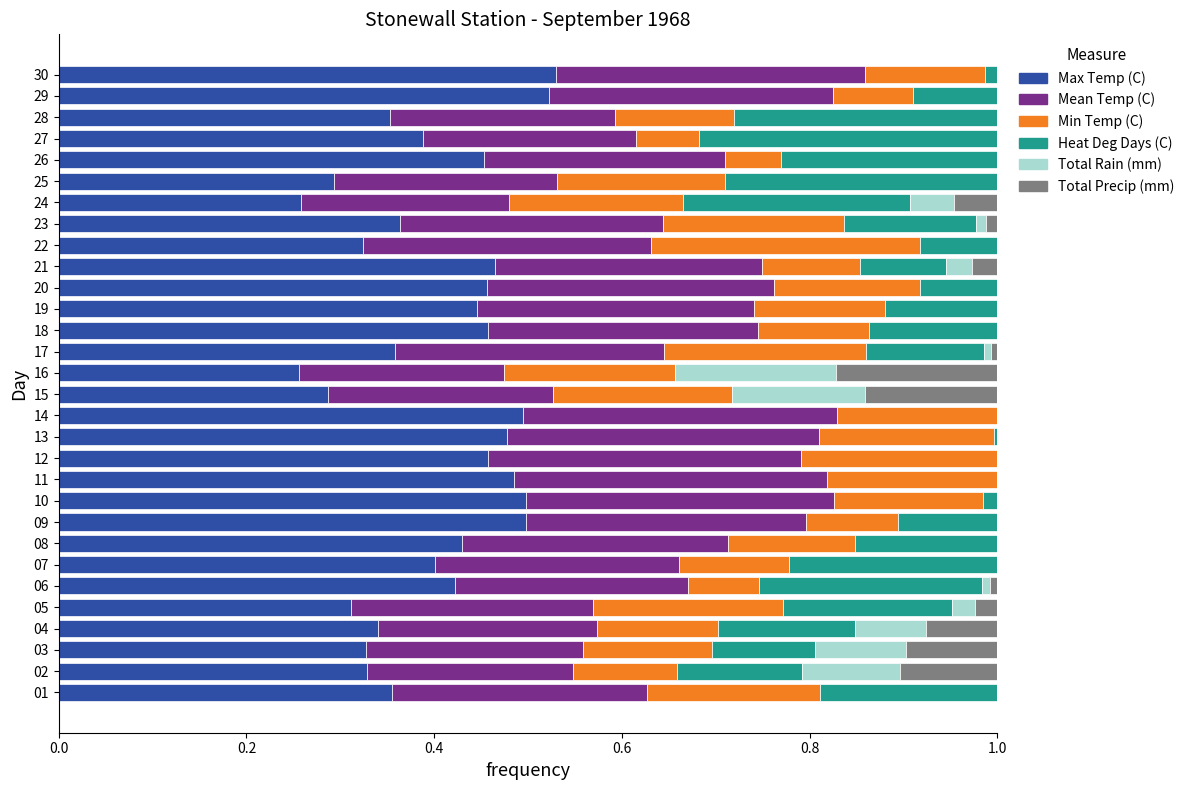

What is the total value across all series at 16?

1.0